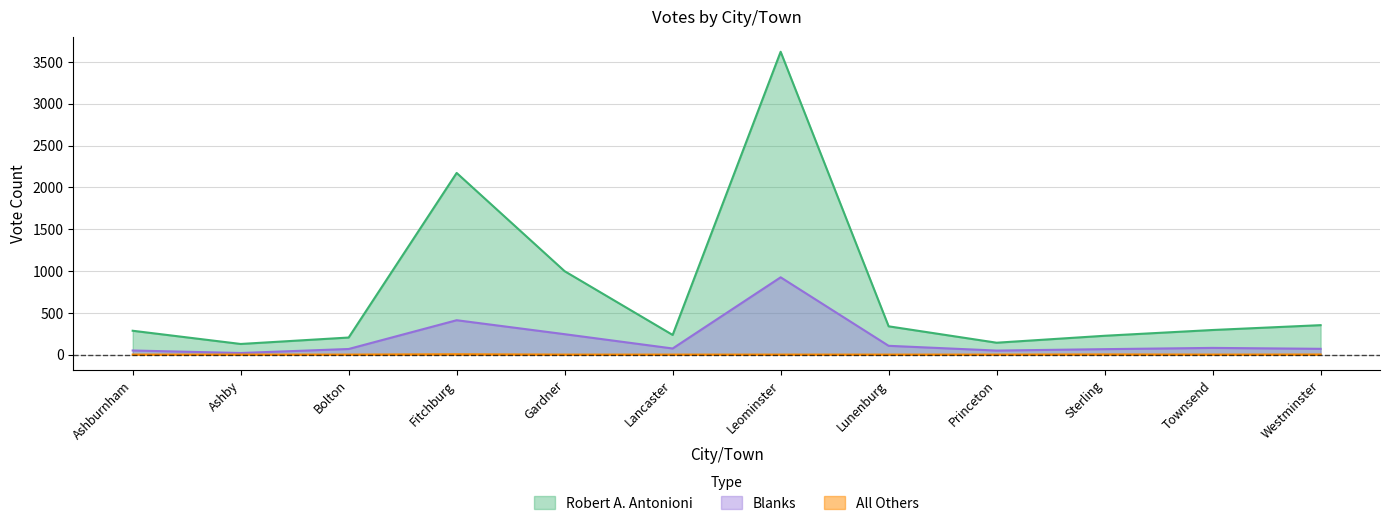

True or false: Robert A. Antonioni and All Others cross at least once.

False